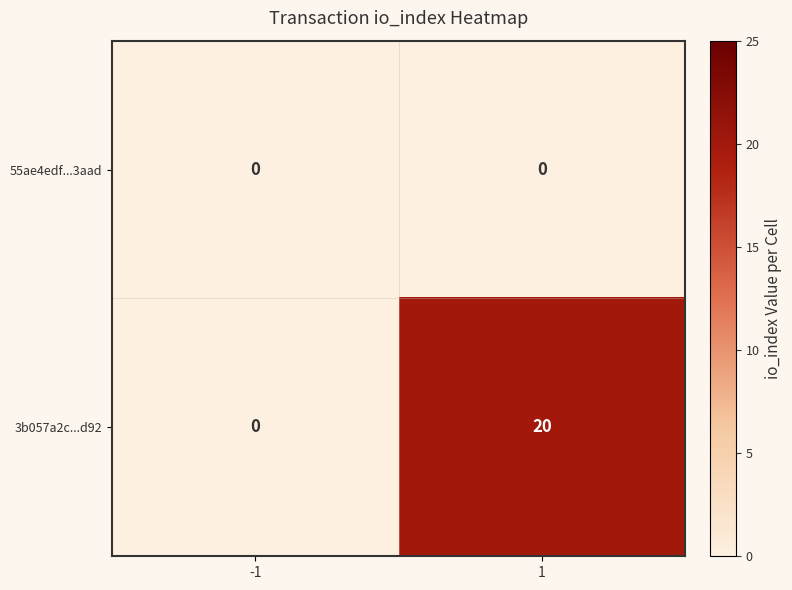

Rank the series by their maximum value, from highest to lowest.

3b057a2c...d92, 55ae4edf...3aad